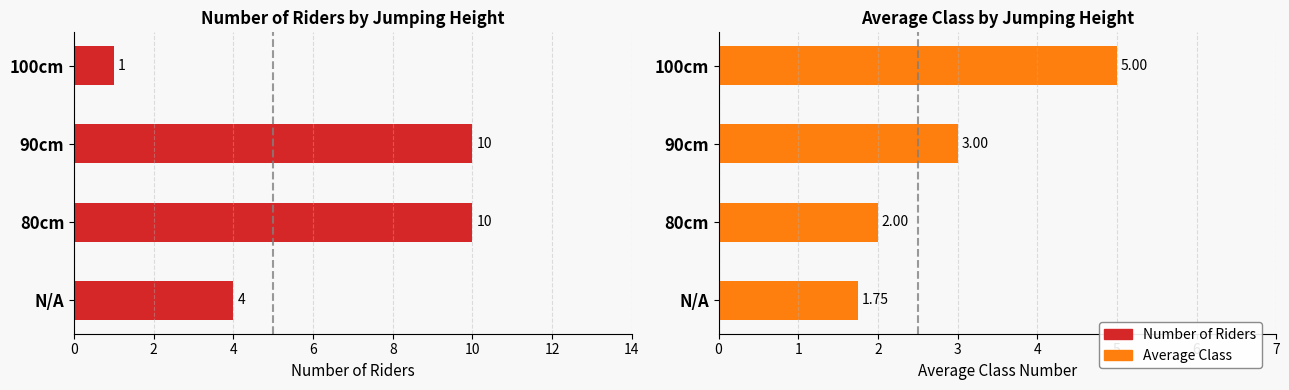

Which series has the widest spread of values?

Number of Riders